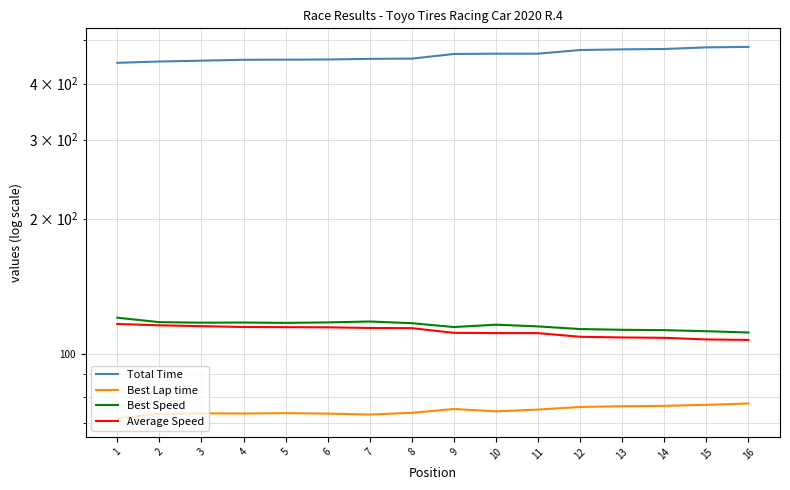

Reading left to right, what are all the values shown in this chart?

Total Time: 1=444.9	2=448.0	3=449.9	4=451.9	5=452.3	6=452.6	7=454.1	8=454.6	9=465.6	10=466.3	11=466.3	12=475.1	13=476.8	14=477.7	15=481.7	16=482.8
Best Lap time: 1=71.8	2=73.5	3=73.7	4=73.6	5=73.7	6=73.6	7=73.2	8=73.9	9=75.3	10=74.4	11=75.1	12=76.1	13=76.4	14=76.5	15=77.0	16=77.5
Best Speed: 1=120.3	2=117.6	3=117.3	4=117.4	5=117.2	6=117.5	7=118.0	8=117.0	9=114.7	10=116.1	11=115.1	12=113.5	13=113.1	14=112.9	15=112.3	16=111.5
Average Speed: 1=116.5	2=115.7	3=115.2	4=114.7	5=114.6	6=114.5	7=114.2	8=114.0	9=111.3	10=111.2	11=111.2	12=109.1	13=108.7	14=108.5	15=107.6	16=107.4